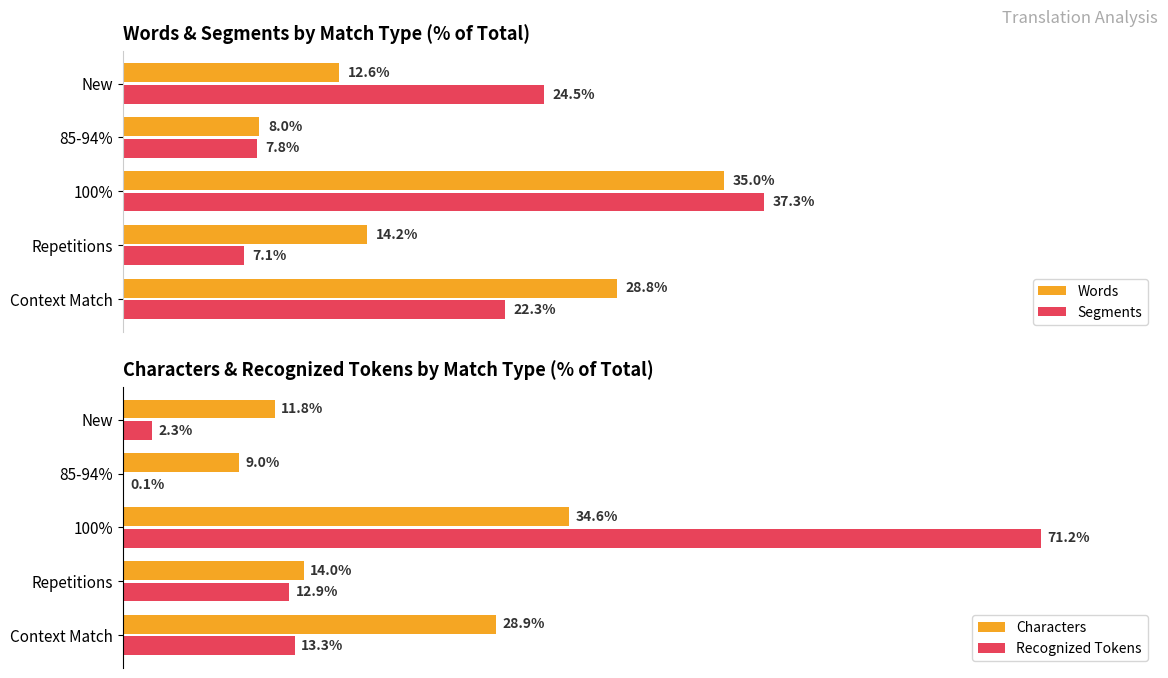

Reading left to right, transcribe all the data shown in this chart.

Words: 28.8	14.2	35.0	8.0	12.6
Segments: 22.3	7.1	37.3	7.8	24.5
Characters: 28.9	14.0	34.6	9.0	11.8
Recognized Tokens: 13.3	12.9	71.2	0.1	2.3